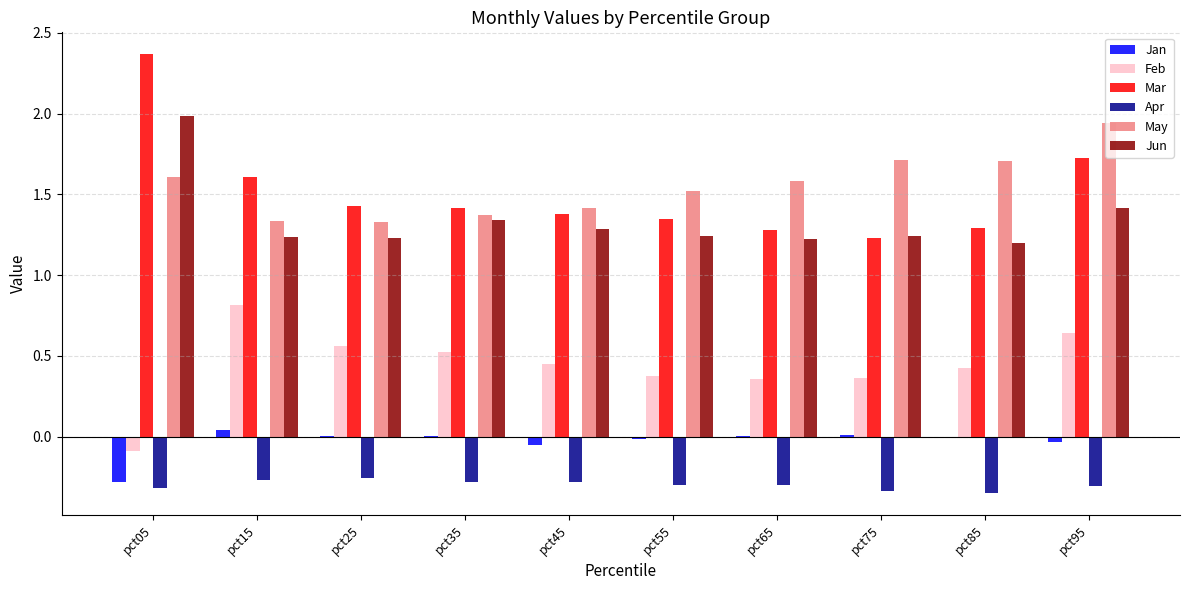

How many series are shown in this chart?

6